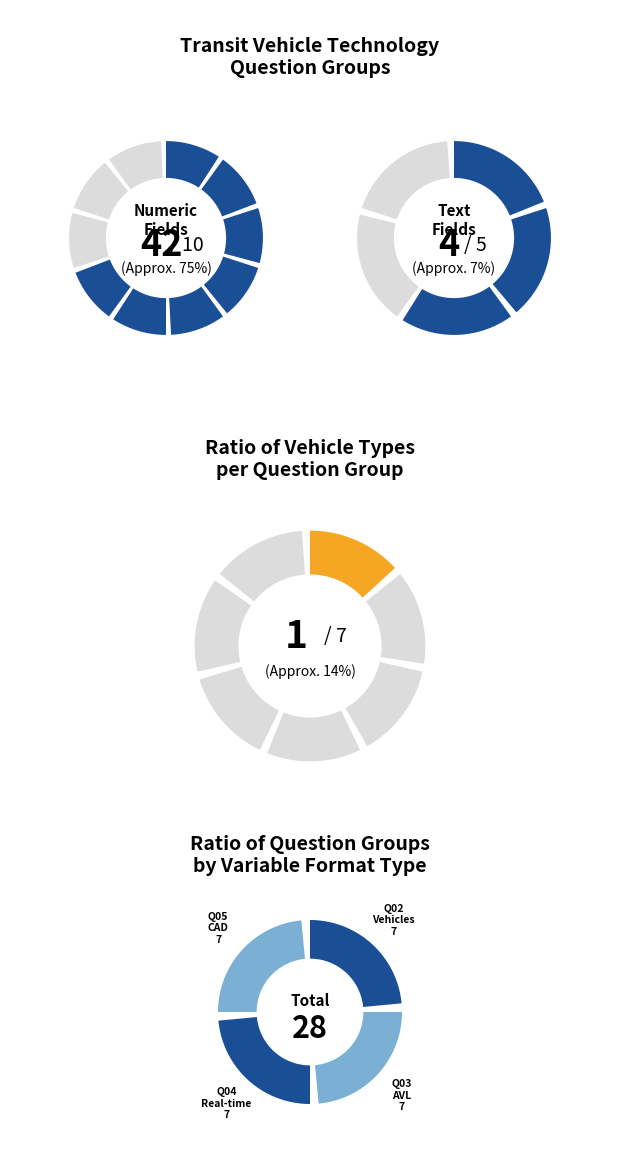

Combined, do Text and Numeric account for over 50%?

Yes